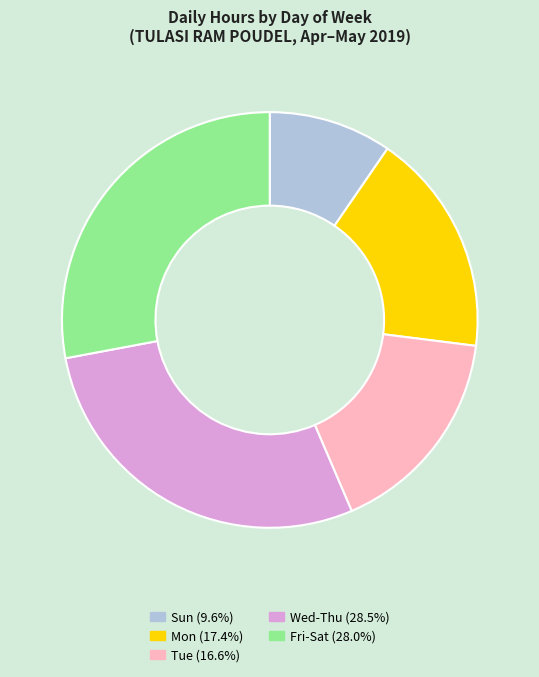

Is there a majority slice in this chart?

No